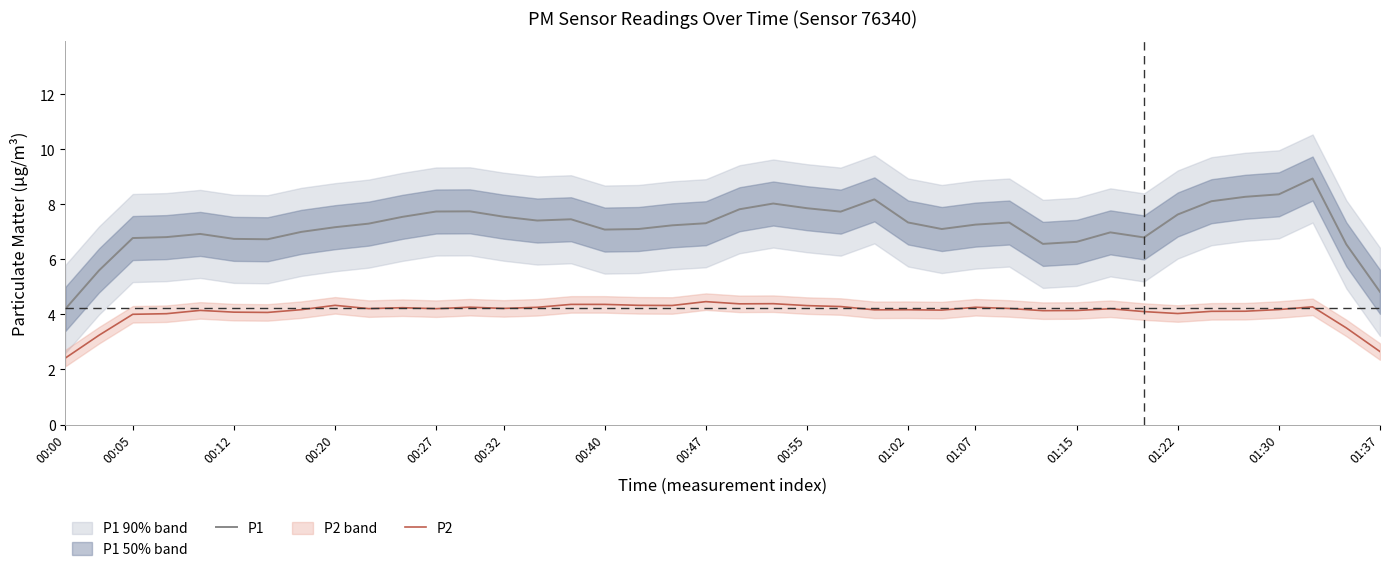

What is the average value of the P1 series?

7.2